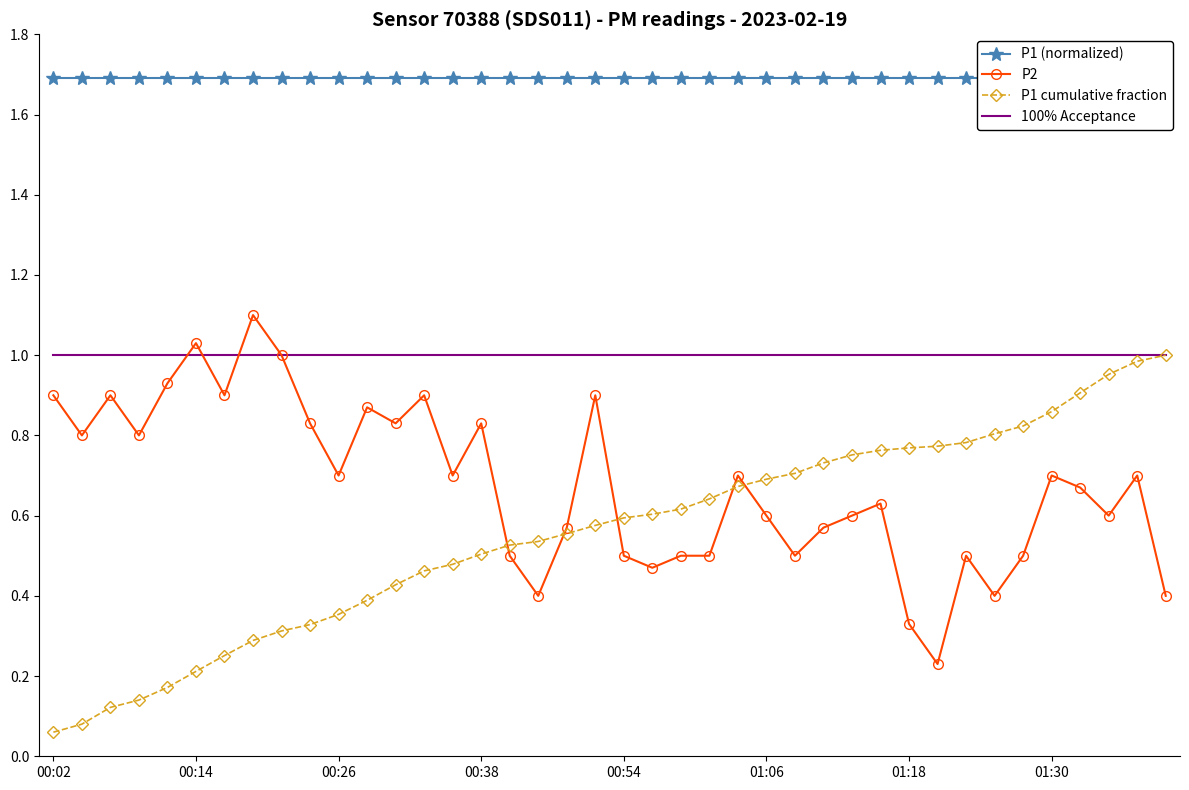

How many lines are shown in the chart?

4